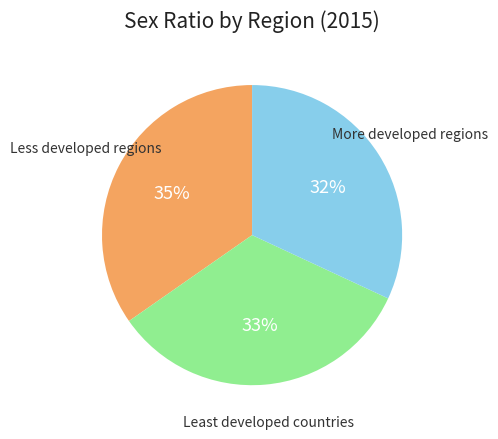

Does any single category account for the majority?

No